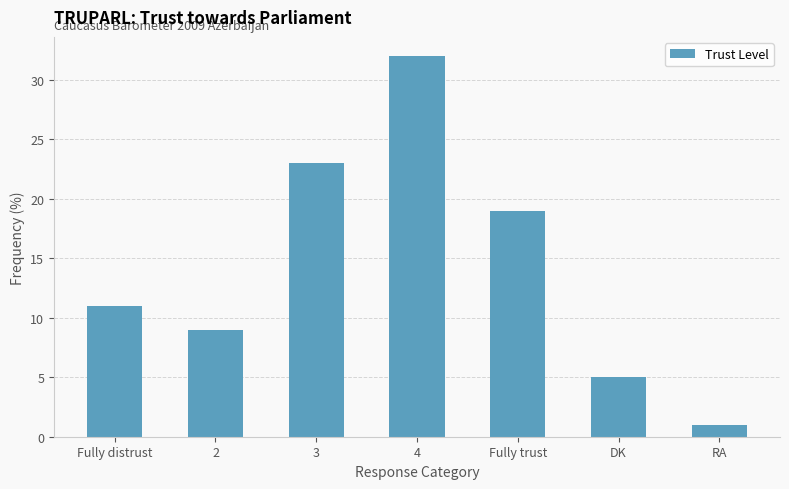

Which has a higher value, 2 or DK?

2